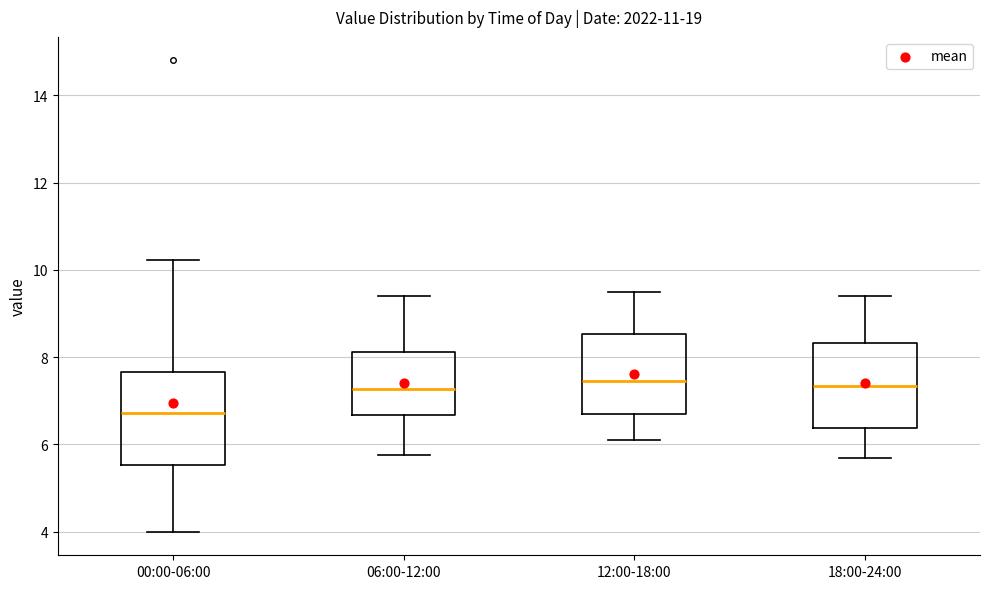

Reading left to right, transcribe this box plot: for each box, give where its median line is, the range the box spans, and where its two whiskers end, as read against the y-axis. The values are not printed on the chart, so give them approximately, as read against the axis.

00:00-06:00: median 6.8, box 5.6 to 7.6, whiskers 4.0 to 10.2
06:00-12:00: median 7.2, box 6.6 to 8.2, whiskers 5.8 to 9.4
12:00-18:00: median 7.4, box 6.8 to 8.6, whiskers 6.2 to 9.6
18:00-24:00: median 7.4, box 6.4 to 8.4, whiskers 5.8 to 9.4